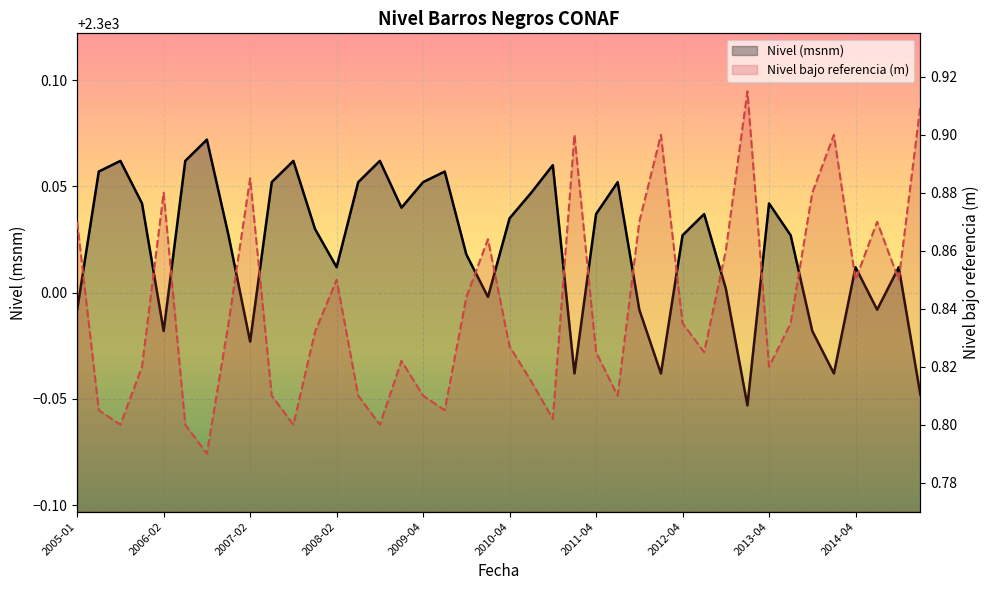

What position from the left is 2009-04?

5